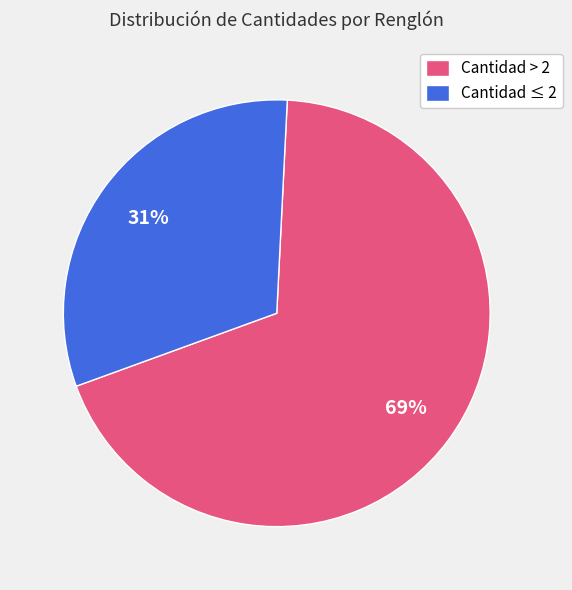

To the nearest percent, what portion does Cantidad > 2 represent?

69%